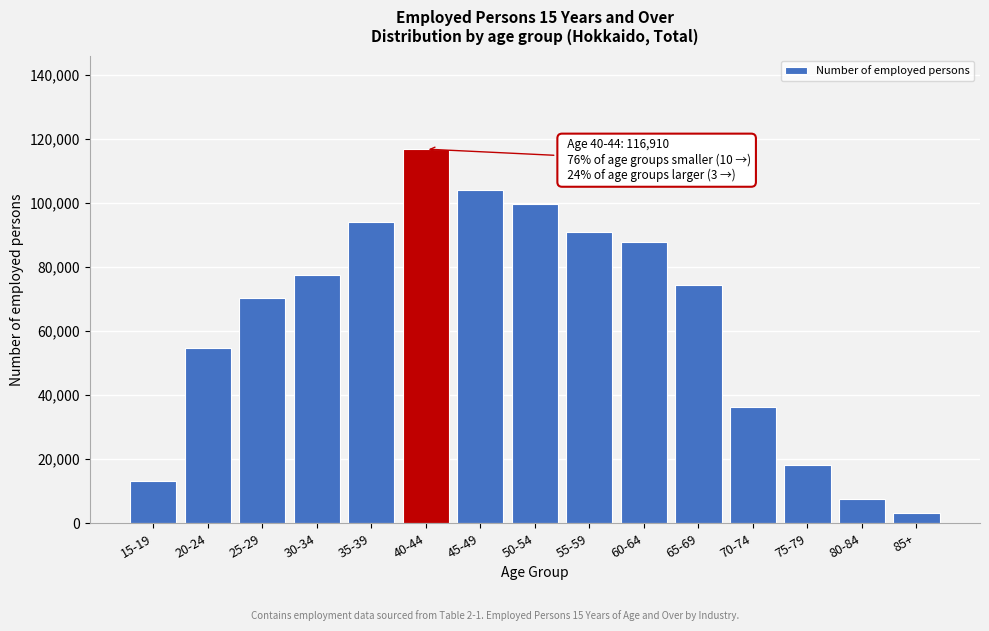

Reading left to right, extract all data points from this chart.

15-19=13220	20-24=54690	25-29=70250	30-34=77730	35-39=94040	40-44=116910	45-49=104260	50-54=99670	55-59=91110	60-64=87980	65-69=74410	70-74=36320	75-79=18170	80-84=7620	85+=3330